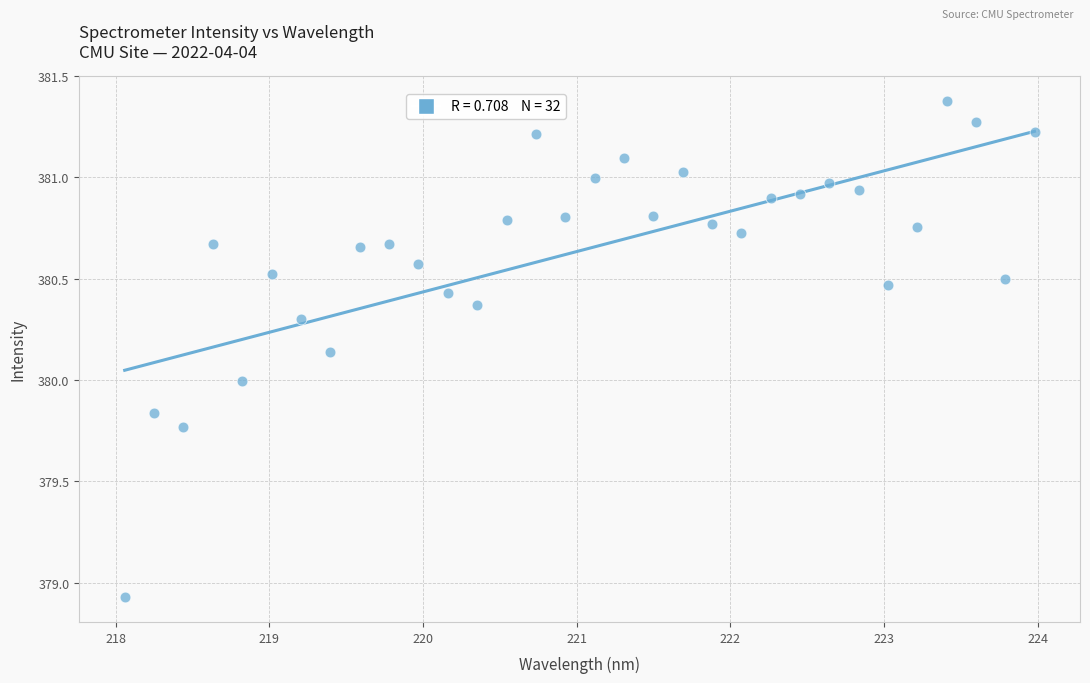

What is the range of X values (max minus min)?

5.9